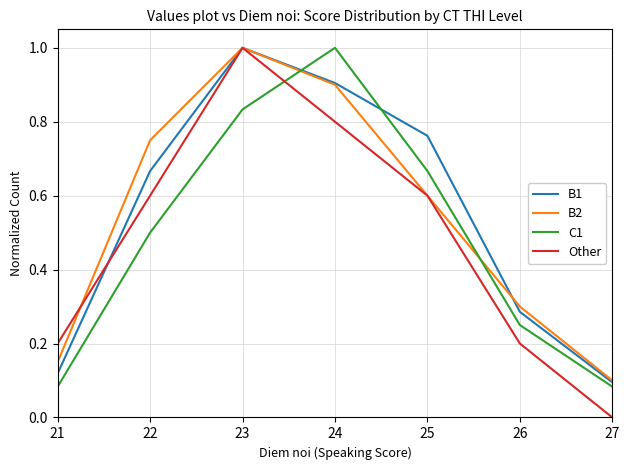

How many lines are shown in the chart?

4